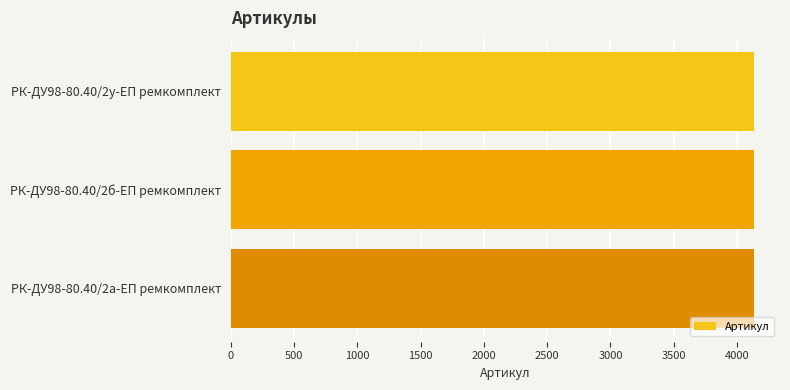

The value at РК-ДУ98-80.40/2б-ЕП ремкомплект is 1432. True or false?

False